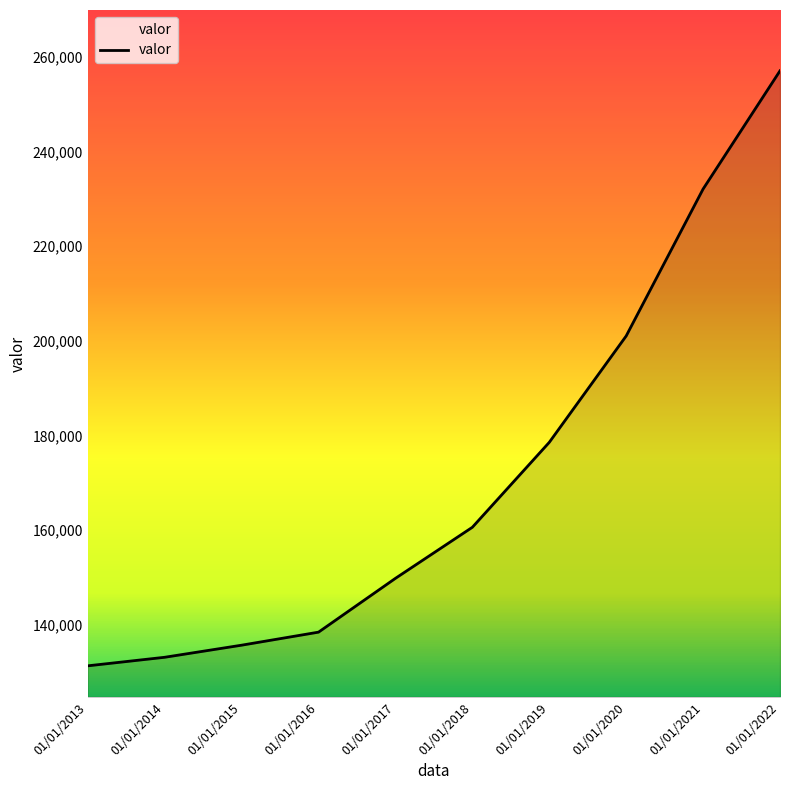

Approximately how many times larger is the value at 01/01/2018 compared to 01/01/2013?

1.2